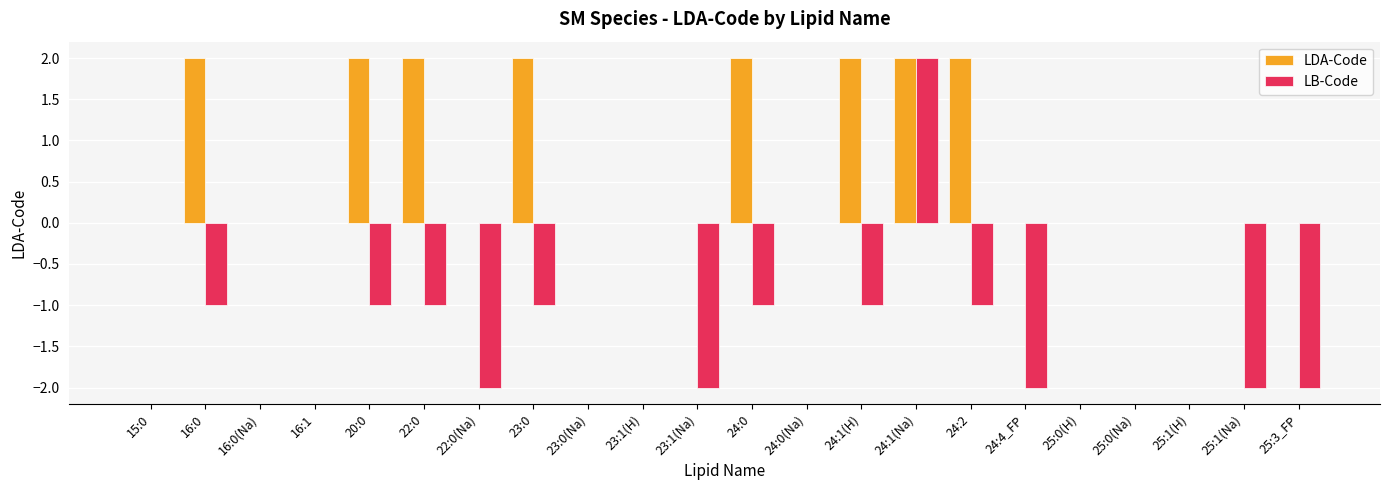

What value does the LDA-Code series have at 16:0?

2